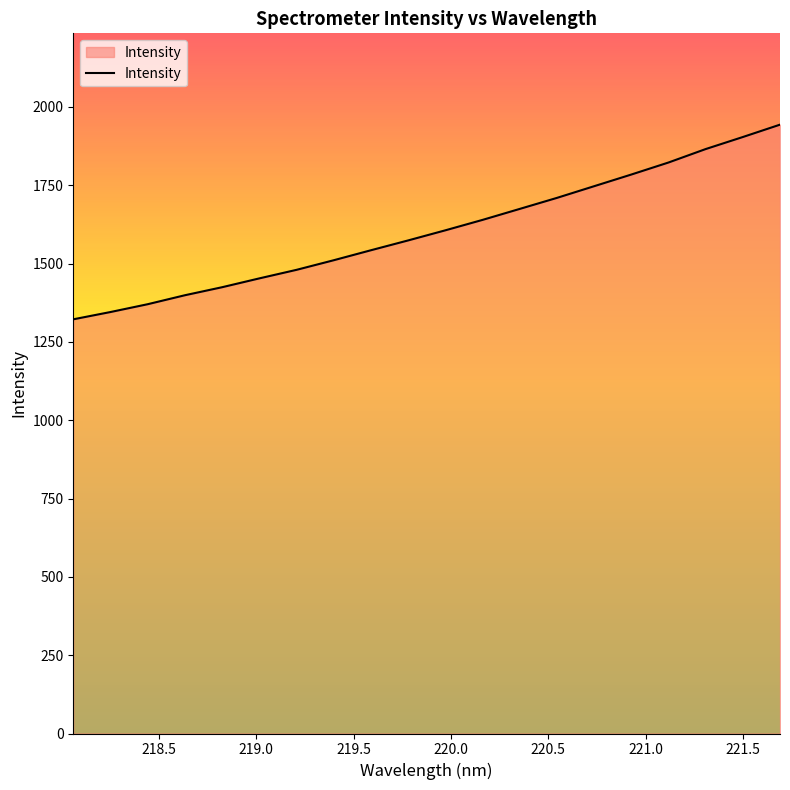

What is the difference between the maximum and minimum values?

621.3